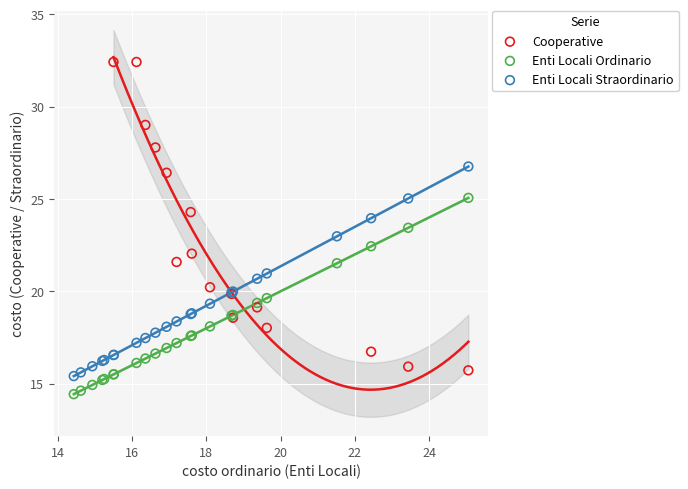

Which series has the widest spread of Y values?

Cooperative